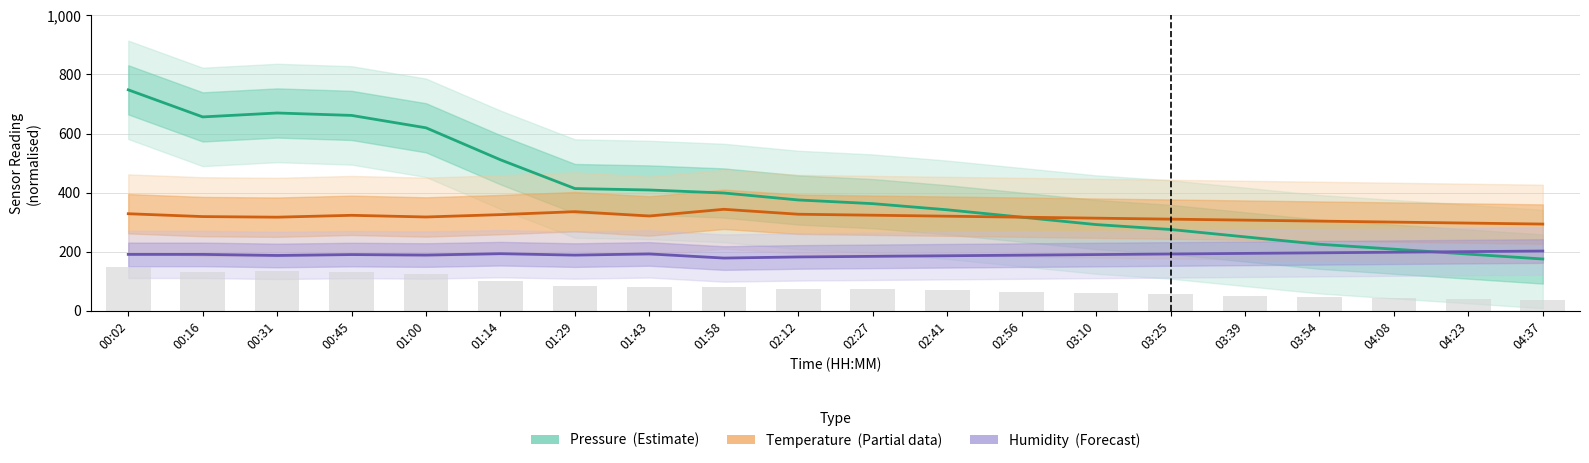

Between 02:41 and 04:23, which is larger?

02:41